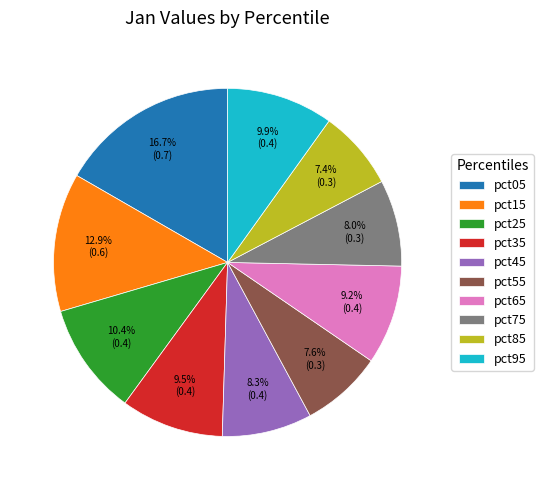

Does pct25 represent more than half of the total?

No